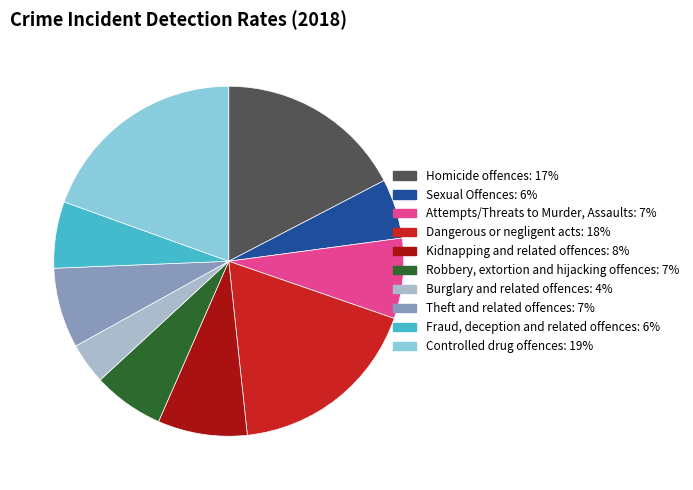

Combined, do Sexual Offences and Dangerous or negligent acts account for over 50%?

No